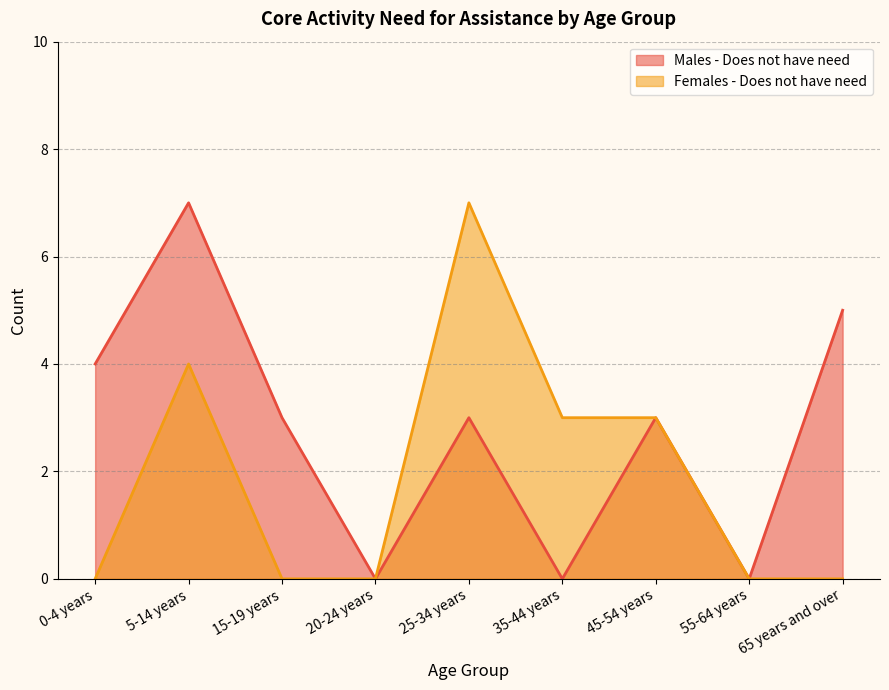

Reading left to right, list all the values displayed in this chart.

Males - Does not have need: 4	7	3	0	3	0	3	0	5
Females - Does not have need: 0	4	0	0	7	3	3	0	0